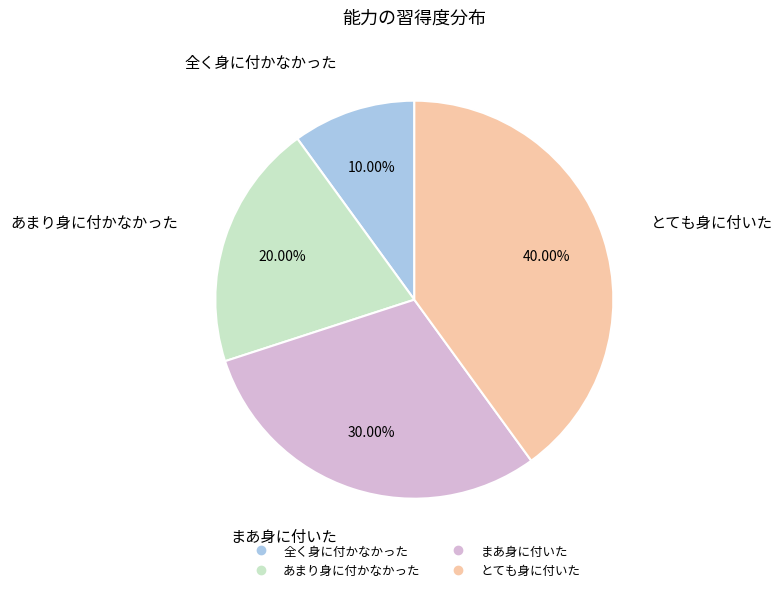

To the nearest percent, what percentage of the pie is あまり身に付かなかった?

20%